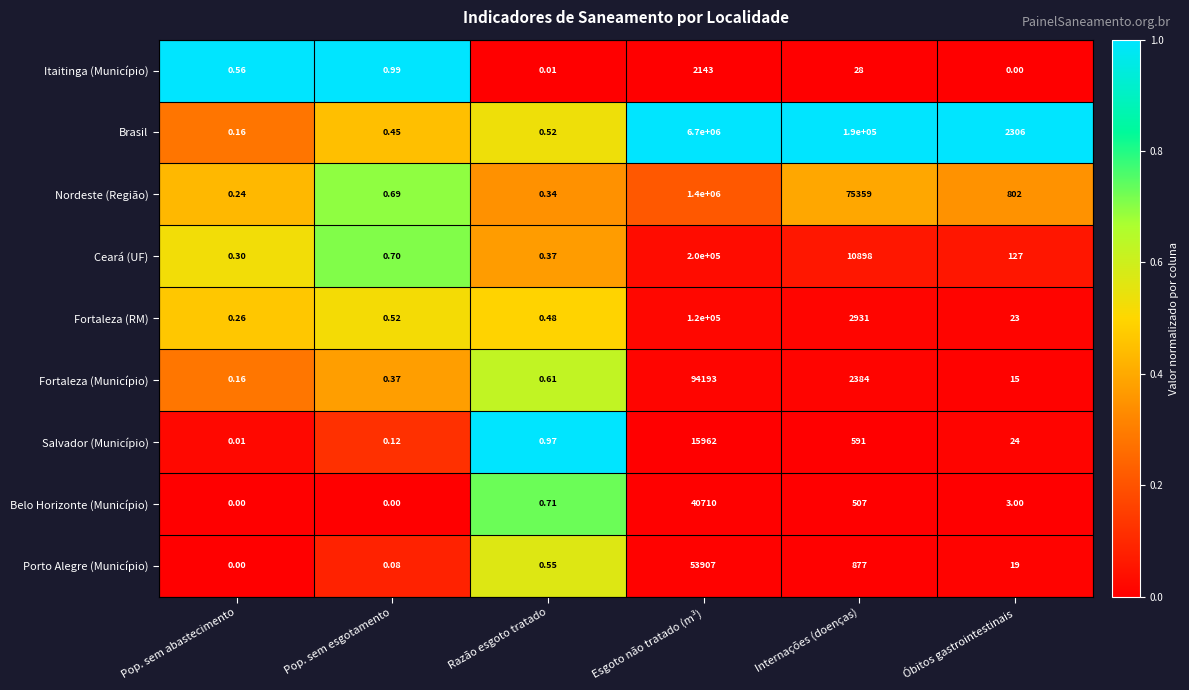

At Internações (doenças), list the series in order from largest to smallest.

Brasil, Nordeste (Região), Ceará (UF), Fortaleza (RM), Fortaleza (Município), Porto Alegre (Município), Salvador (Município), Belo Horizonte (Município), Itaitinga (Município)